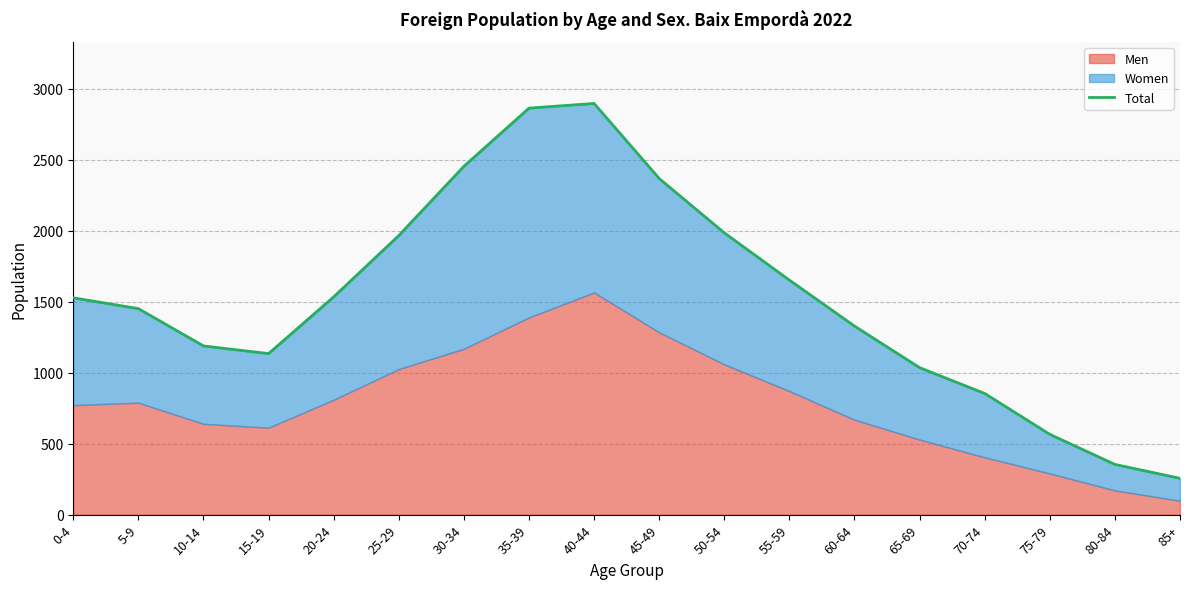

True or false: the data has more than 2 interior local peaks.

False